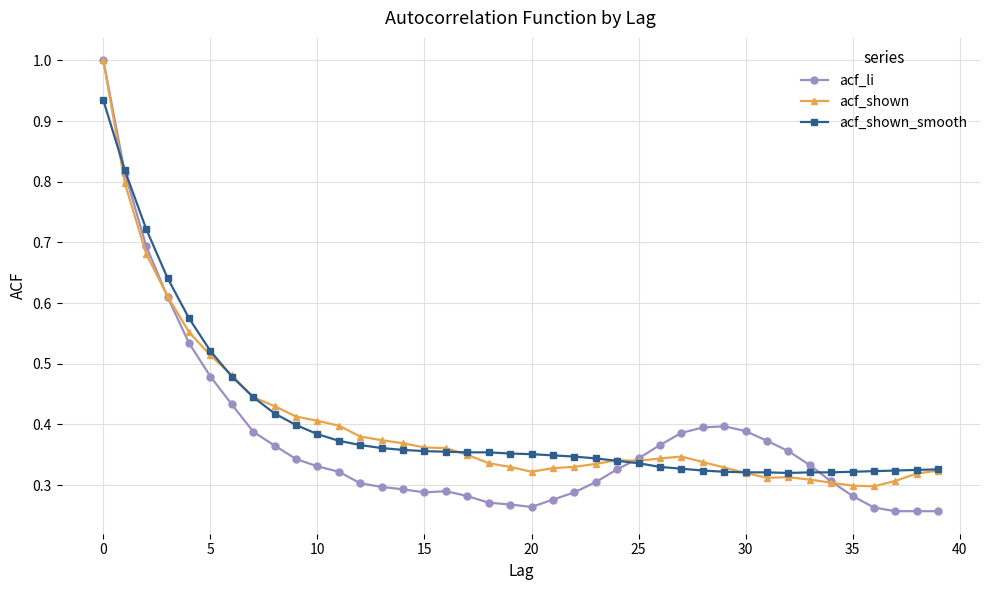

After their last crossing, which series has the higher values: acf_li or acf_shown?

acf_shown